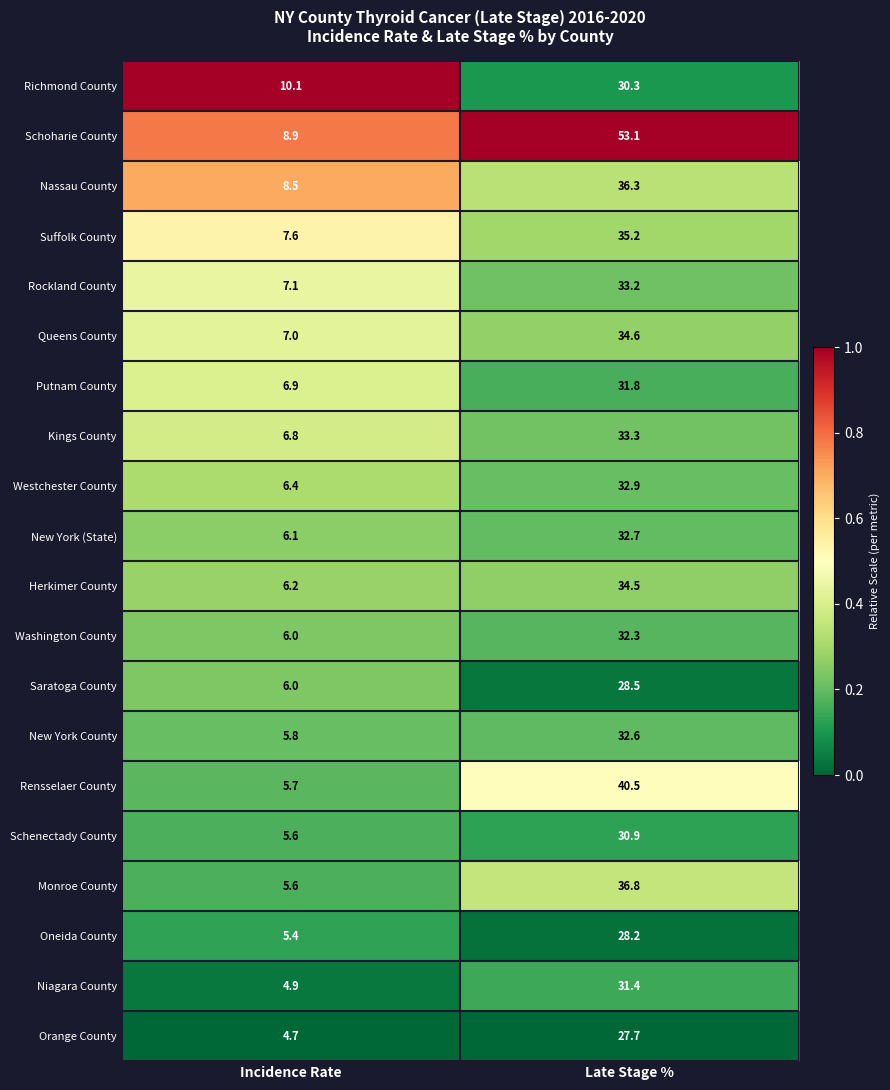

At which label is Putnam County closest to 19?

Incidence Rate